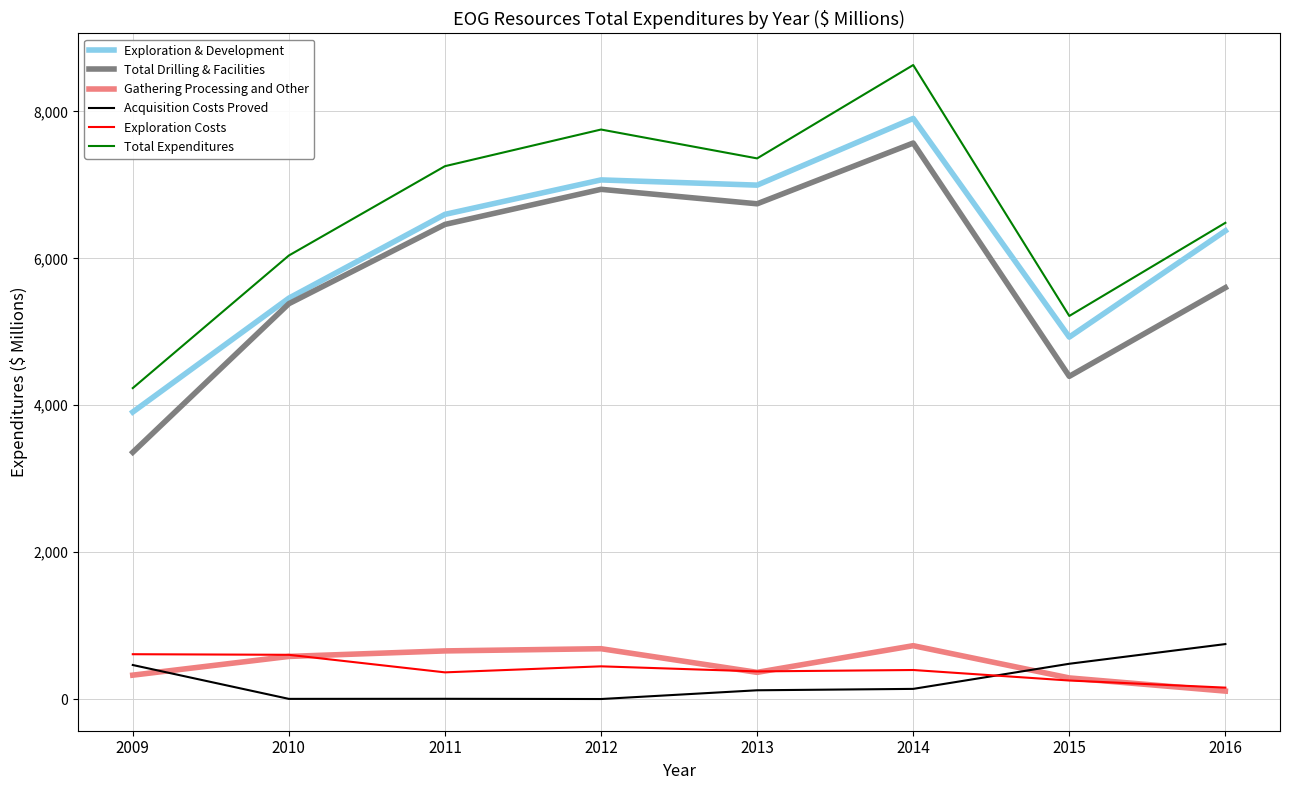

Which series has the largest total across all categories?

Total Expenditures